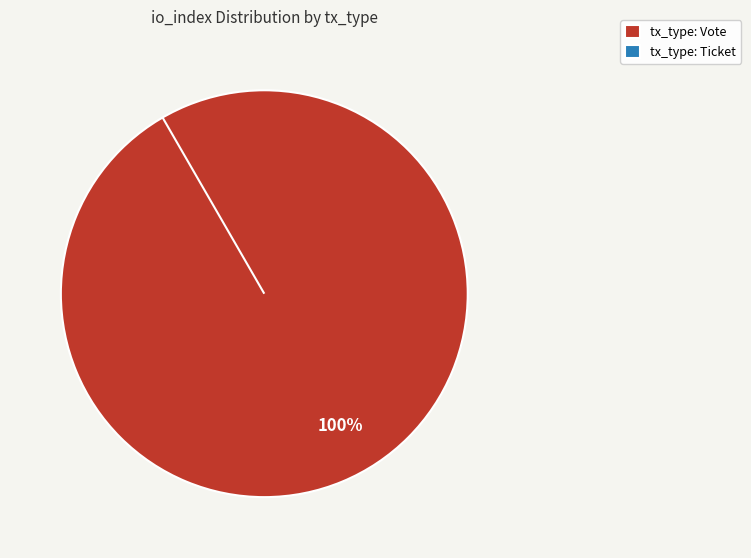

Is it true that Vote (io_index=1) is 100% of the pie?

True